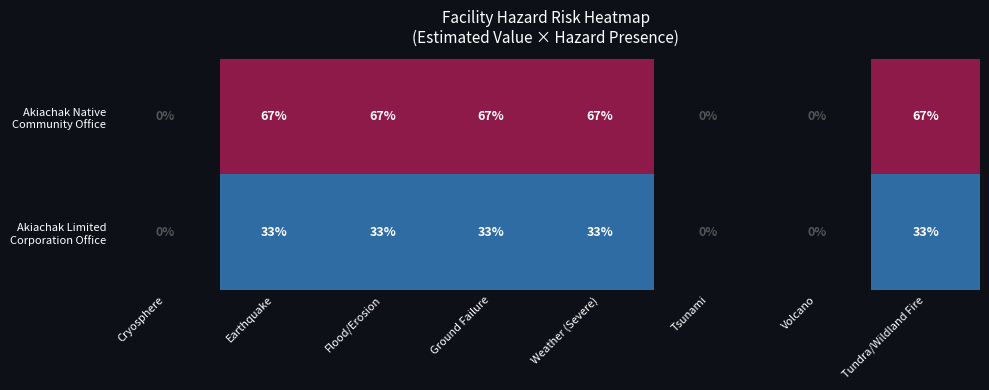

At how many categories does at least one series exceed 9?

5